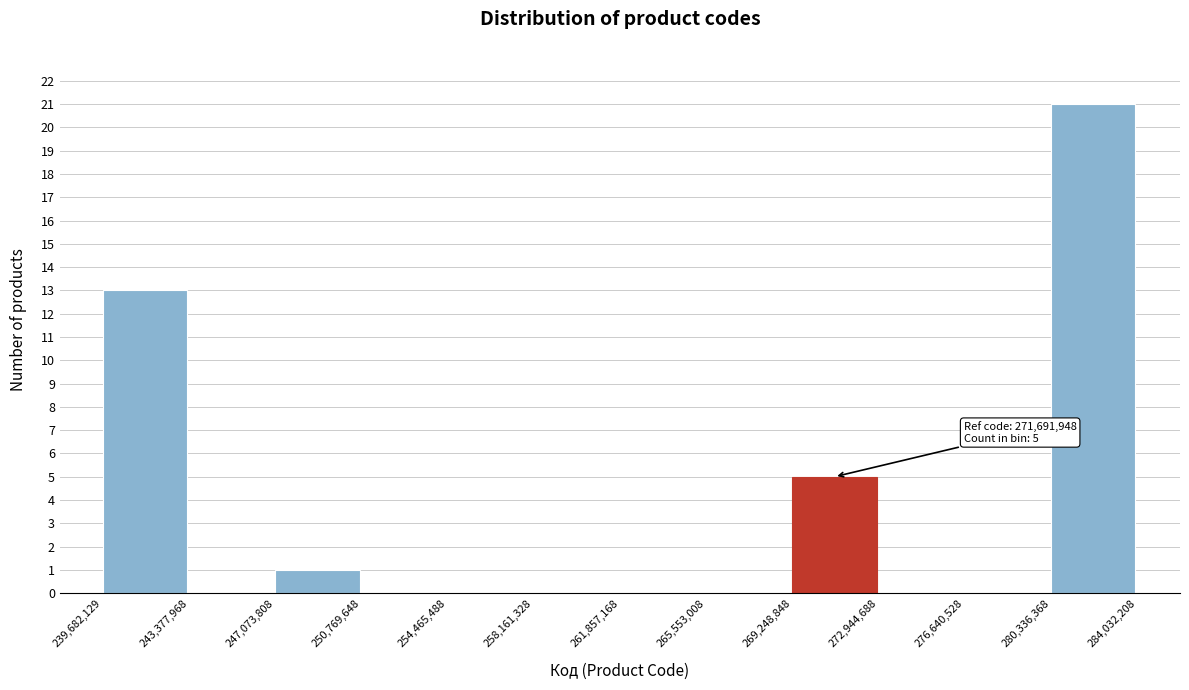

Which range on the x-axis has the tallest bar?

280,336,368 to 284,032,208